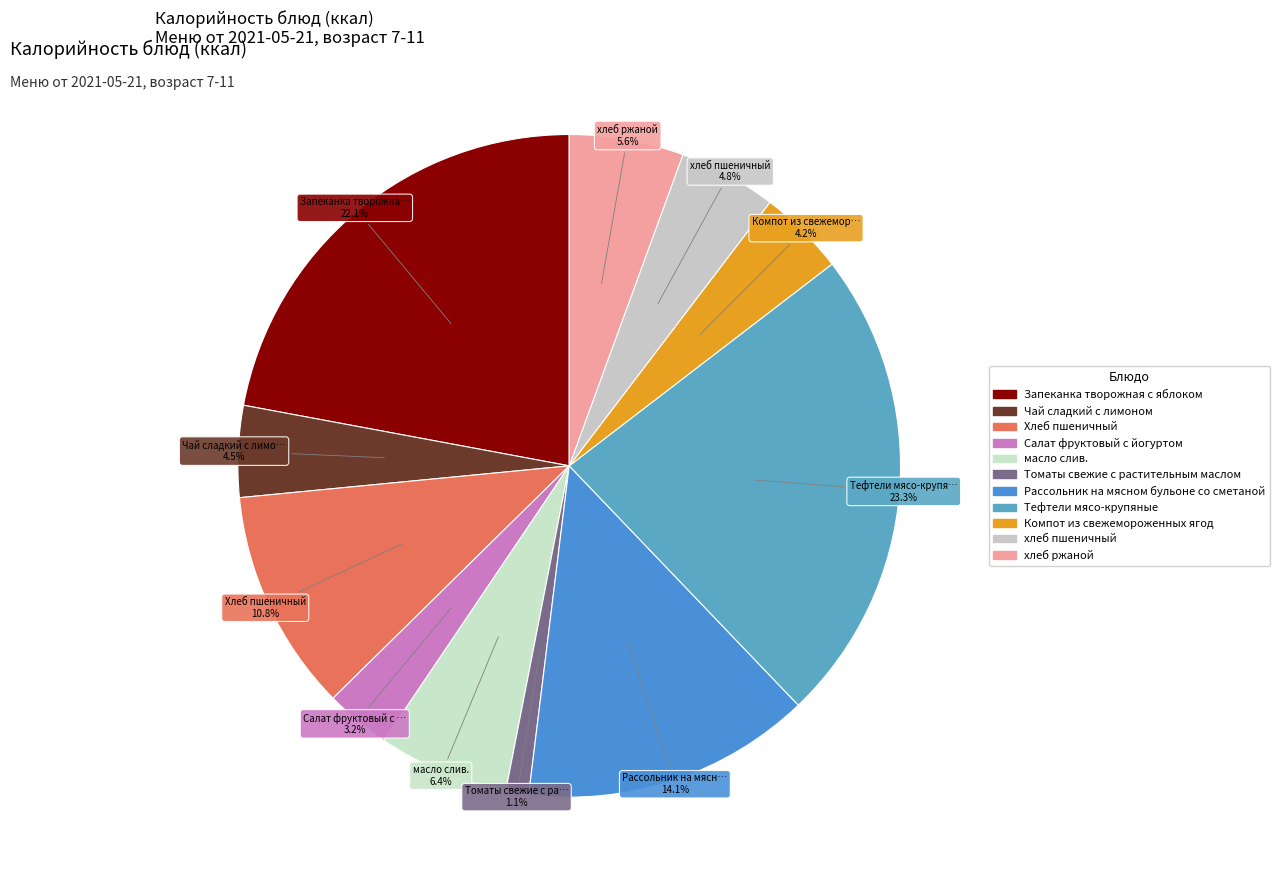

To the nearest percent, what percentage of the pie is хлеб ржаной?

6%